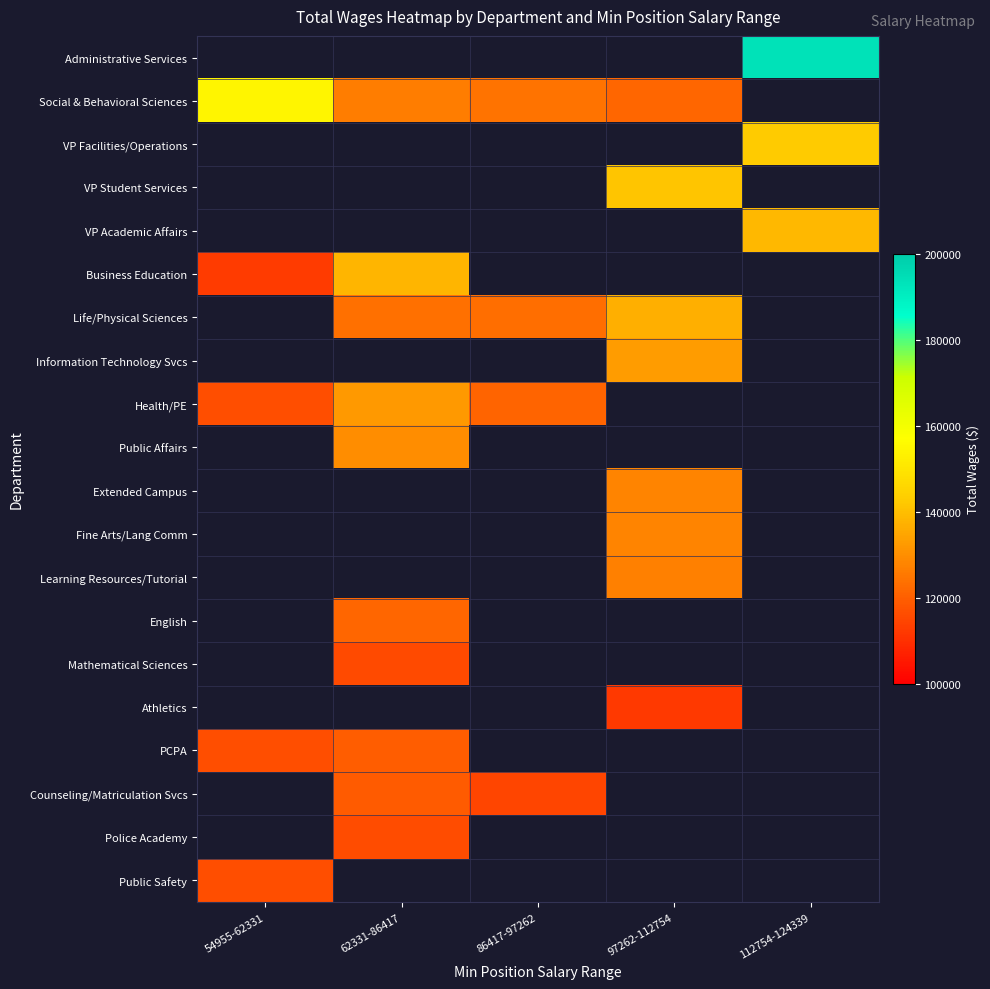

What is the smallest value displayed?

112361.0